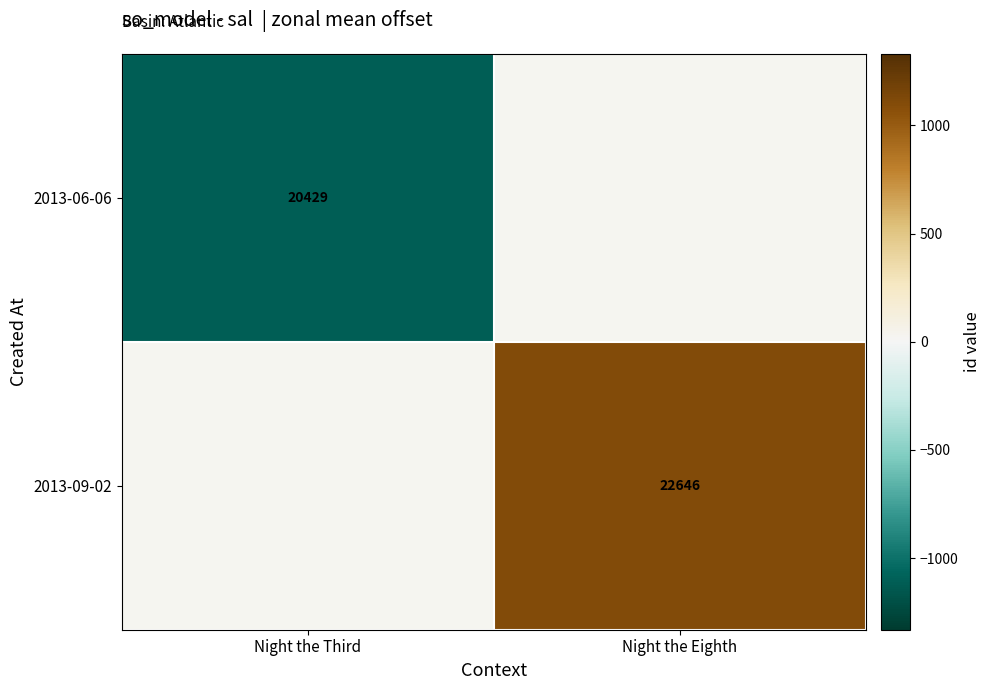

At which category does the chart reach its peak across all series?

Night the Eighth